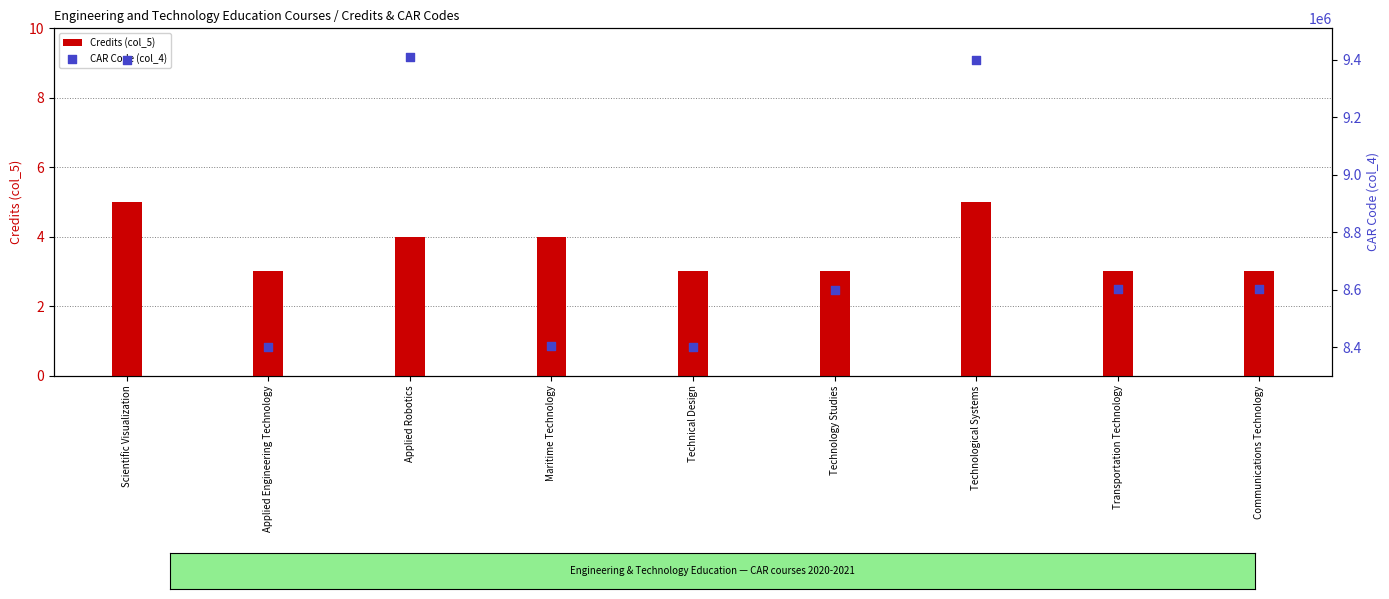

What is the total value across all series at Communications Technology?

8601003